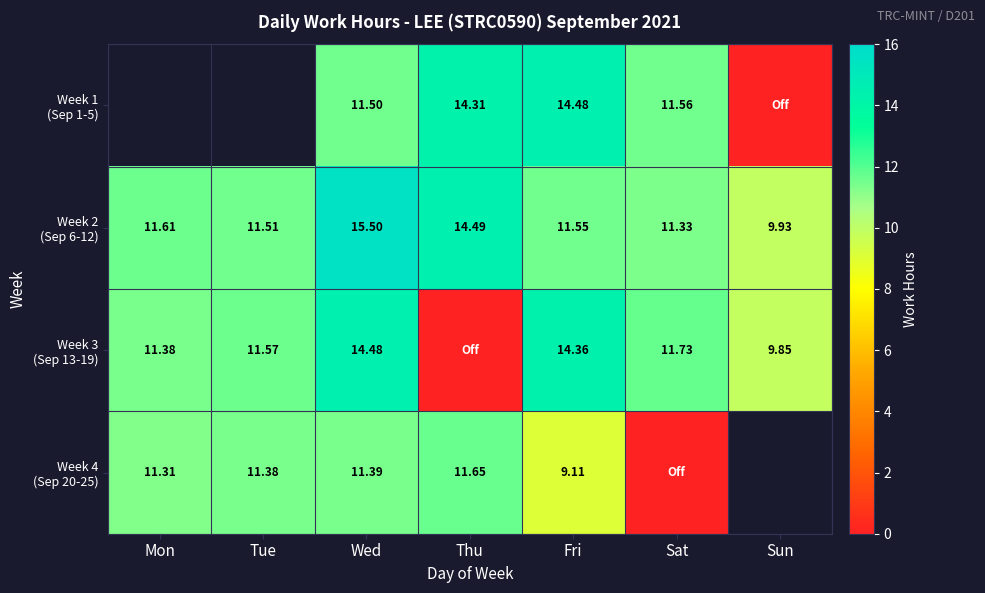

What is the average value of the Week 2 (Sep 6-12) series?

12.3